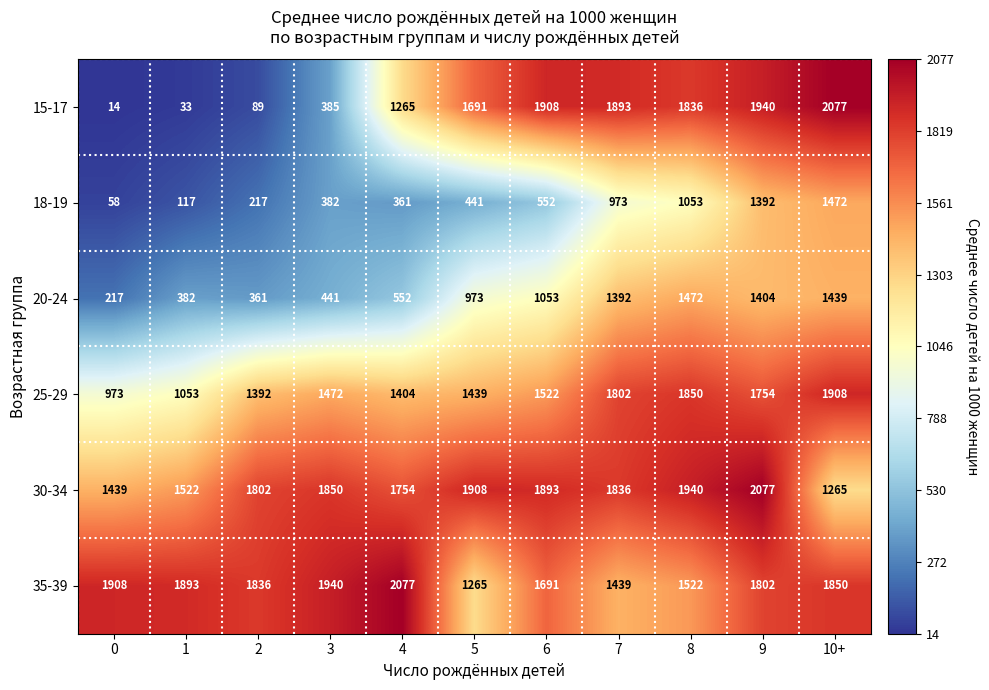

What is the sum of all 30-34 values?

19286